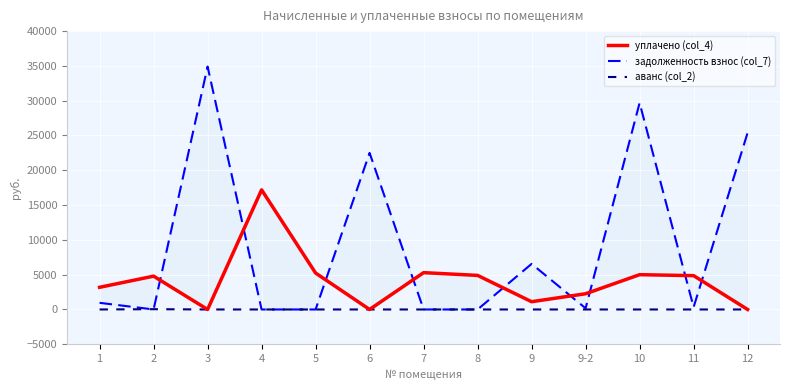

What are all the series names shown in the legend?

уплачено (col_4), задолженность взнос (col_7), аванс (col_2)